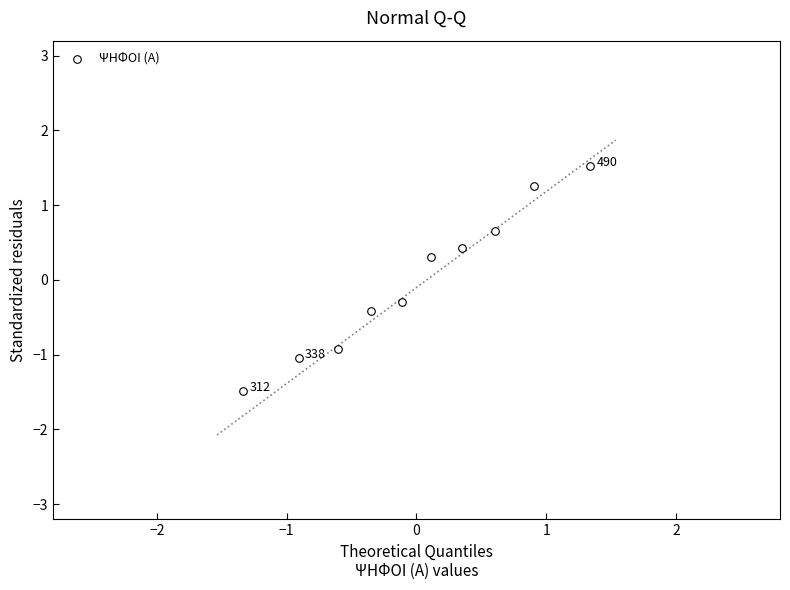

What is the range of X values (max minus min)?

2.7